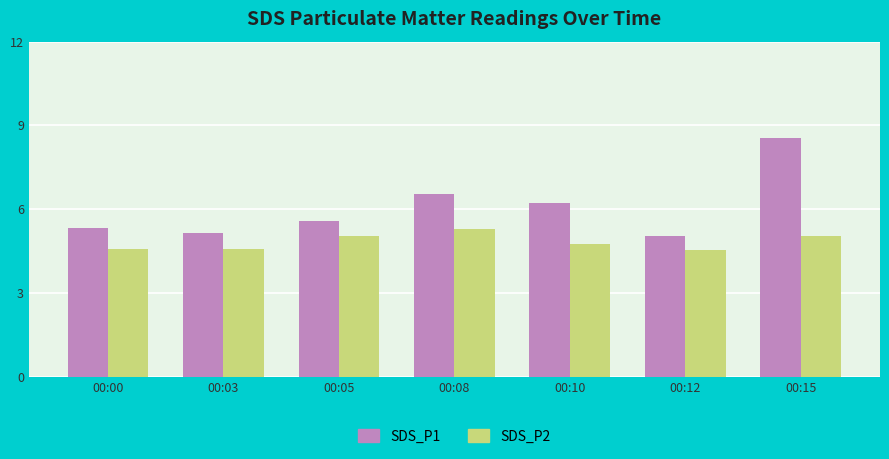

At how many categories does at least one series exceed 7?

1